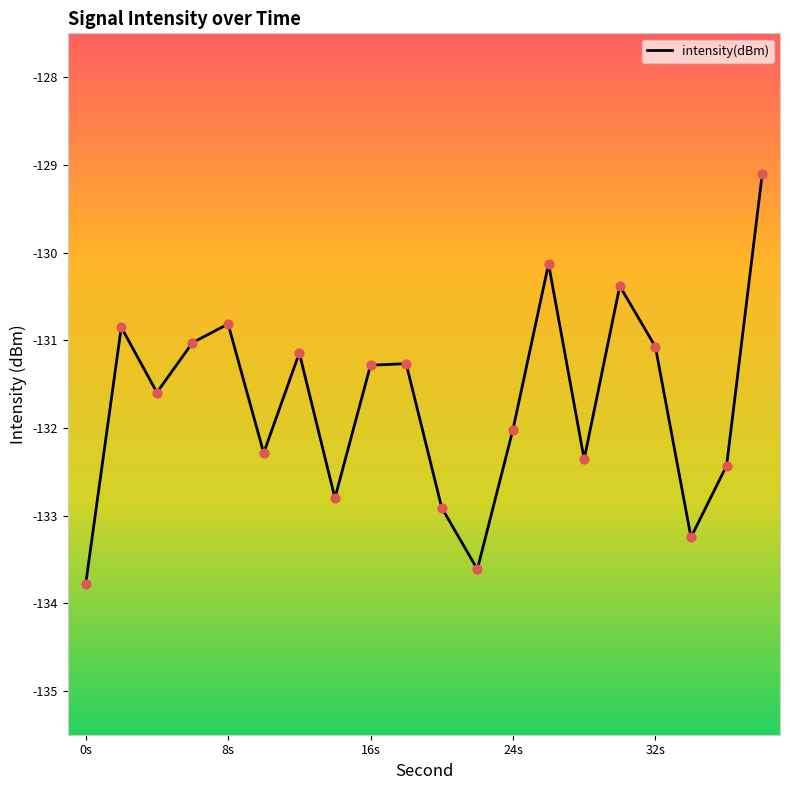

What is the greatest value displayed?

-129.1